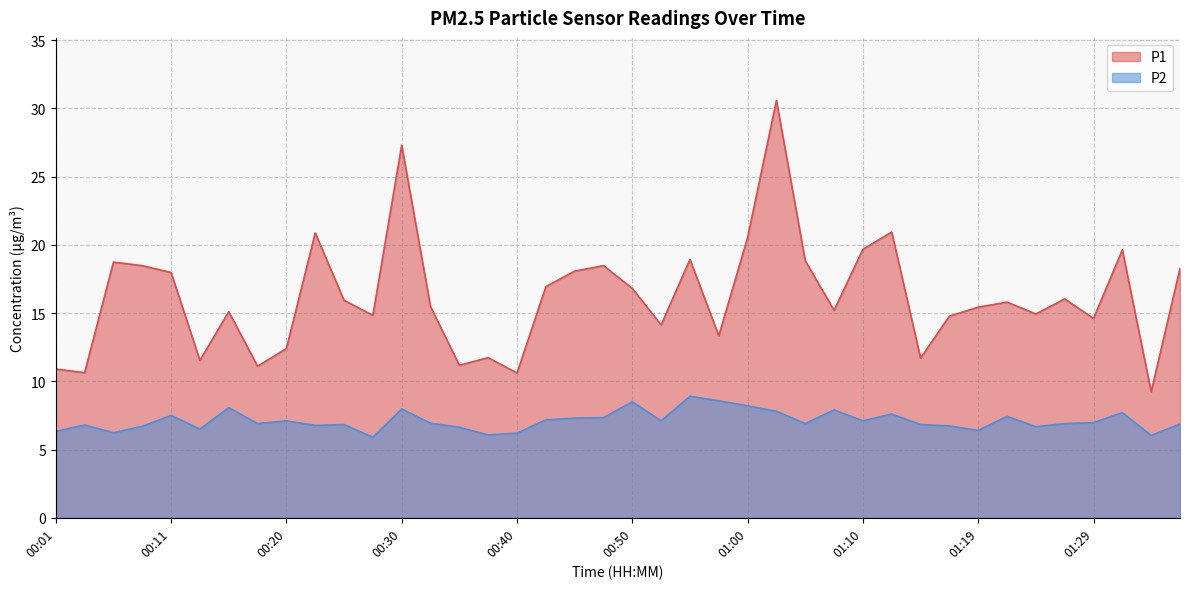

What is the value of the P2 point at the 11th from the left?

6.8